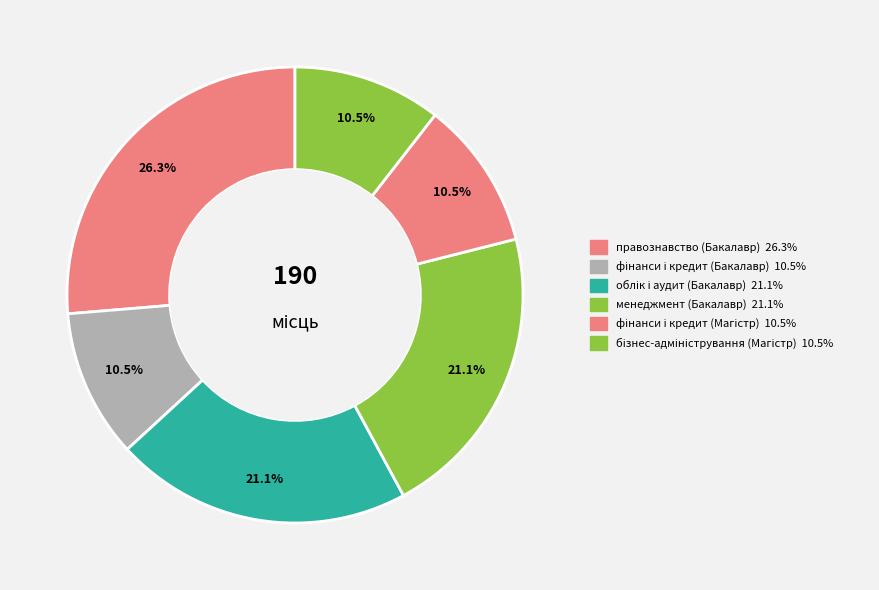

How many segments does this pie chart have?

6